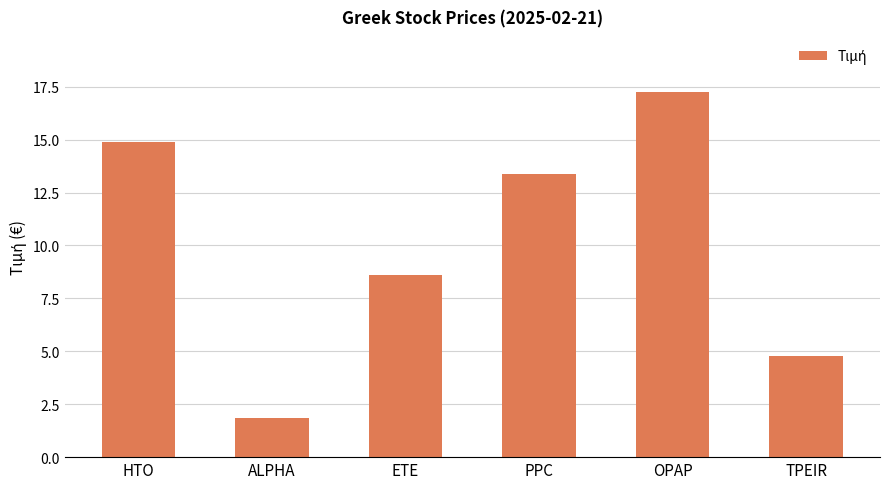

How many bars are there in total?

6